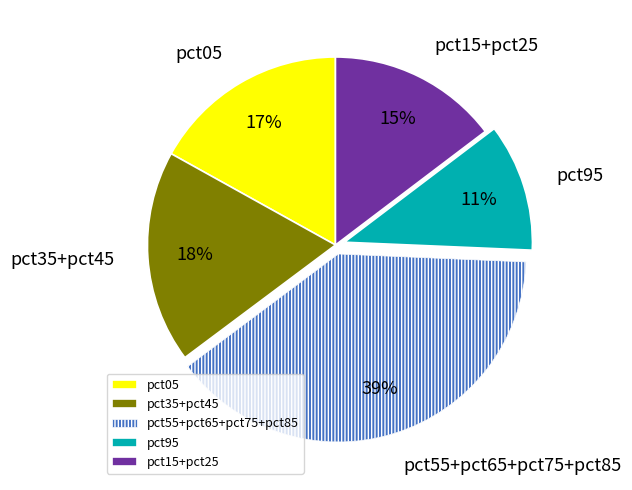

Rank the categories by value from highest to lowest.

pct55+pct65+pct75+pct85, pct35+pct45, pct05, pct15+pct25, pct95